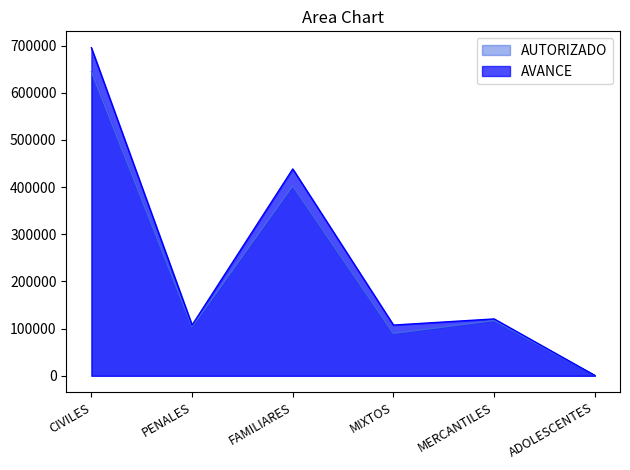

Between ADOLESCENTES and PENALES, which is larger?

PENALES